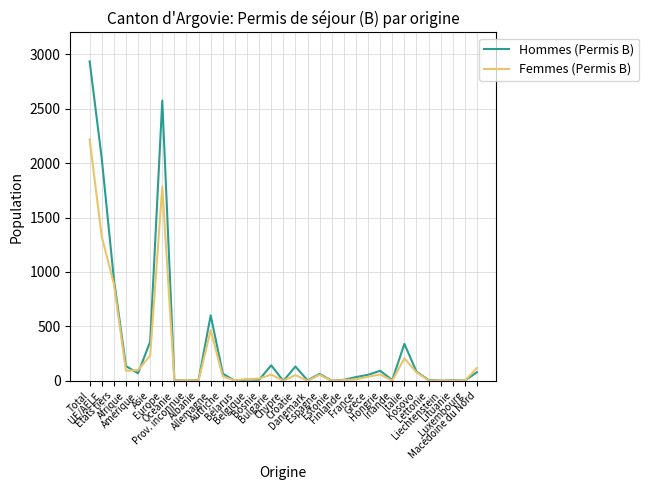

What is the maximum value for Femmes (Permis B)?

2217